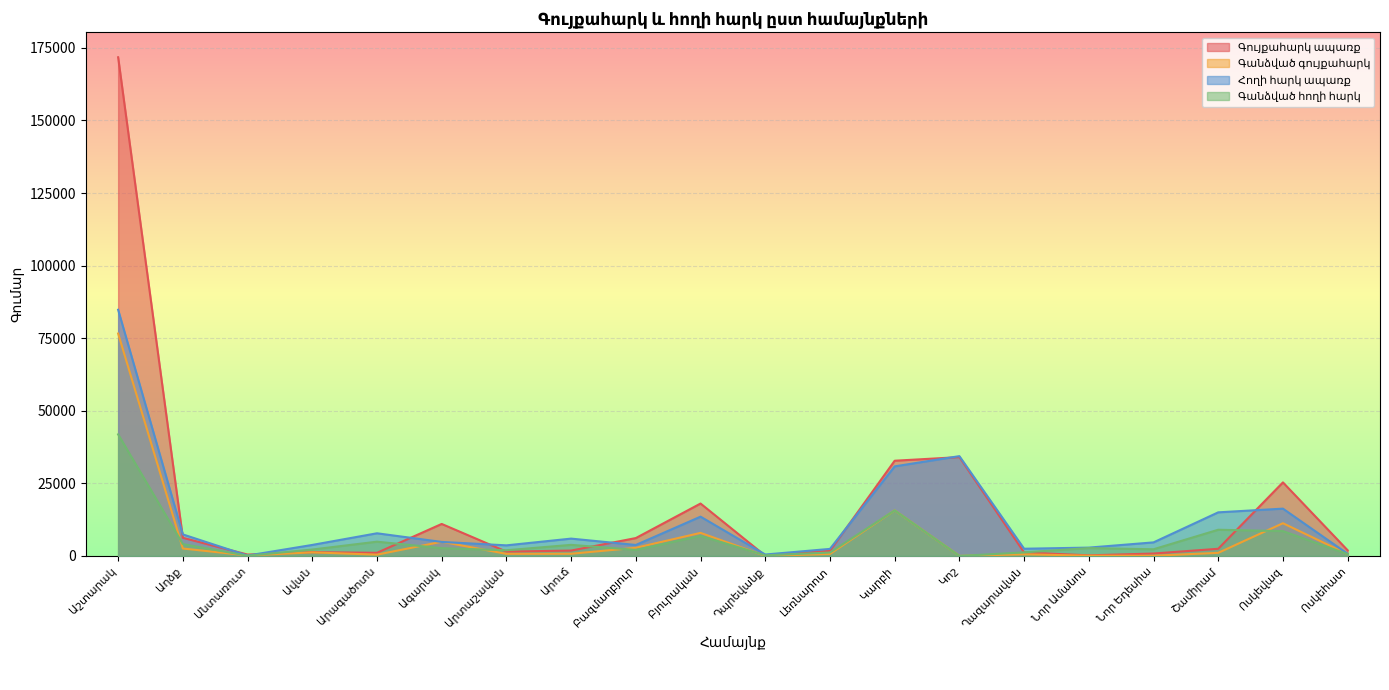

Reading left to right, transcribe all the data shown in this chart.

Գույքահարկ ապառք: Աշտարակ=171754.1	Աղձք=6258.0	Անտառուտ=484.3	Ավան=1305.3	Արագածոտն=1090.2	Ագարակ=11028.6	Արտաշավան=1495.8	Արուճ=1861.5	Բազմաղբյուր=6165.4	Բյուրական=18057.3	Դպրեվանք=92.3	Լեռնարոտ=1788.5	Կարբի=32799.8	Կոշ=34049.2	Ղազարավան=1206.2	Նոր Ամանոս=218.7	Նոր Եդեսիա=842.2	Շամիրամ=2477.4	Ոսկեվազ=25342.3	Ոսկեհատ=1954.2
Գանձված գույքահարկ: Աշտարակ=76606.1	Աղձք=2563.4	Անտառուտ=196.5	Ավան=1243.6	Արագածոտն=452.0	Ագարակ=4897.1	Արտաշավան=730.8	Արուճ=766.8	Բազմաղբյուր=2814.3	Բյուրական=7952.5	Դպրեվանք=39.8	Լեռնարոտ=703.8	Կարբի=15696.5	Կոշ=17.5	Ղազարավան=579.0	Նոր Ամանոս=99.3	Նոր Եդեսիա=85.9	Շամիրամ=1075.2	Ոսկեվազ=11274.0	Ոսկեհատ=638.9
Հողի հարկ ապառք: Աշտարակ=84793.5	Աղձք=7424.5	Անտառուտ=145.5	Ավան=3802.0	Արագածոտն=7813.3	Ագարակ=4838.4	Արտաշավան=3656.2	Արուճ=5978.8	Բազմաղբյուր=3787.4	Բյուրական=13536.8	Դպրեվանք=499.5	Լեռնարոտ=2433.1	Կարբի=30857.6	Կոշ=34385.4	Ղազարավան=2493.6	Նոր Ամանոս=2878.9	Նոր Եդեսիա=4679.7	Շամիրամ=15025.7	Ոսկեվազ=16300.9	Ոսկեհատ=741.1
Գանձված հողի հարկ: Աշտարակ=41875.1	Աղձք=4087.5	Անտառուտ=82.9	Ավան=2215.4	Արագածոտն=4922.8	Ագարակ=2683.1	Արտաշավան=1966.9	Արուճ=3826.2	Բազմաղբյուր=2088.7	Բյուրական=6901.1	Դպրեվանք=228.5	Լեռնարոտ=1188.7	Կարբի=15696.5	Կոշ=0.0	Ղազարավան=1240.5	Նոր Ամանոս=2718.5	Նոր Եդեսիա=2307.6	Շամիրամ=9032.2	Ոսկեվազ=8555.7	Ոսկեհատ=638.9